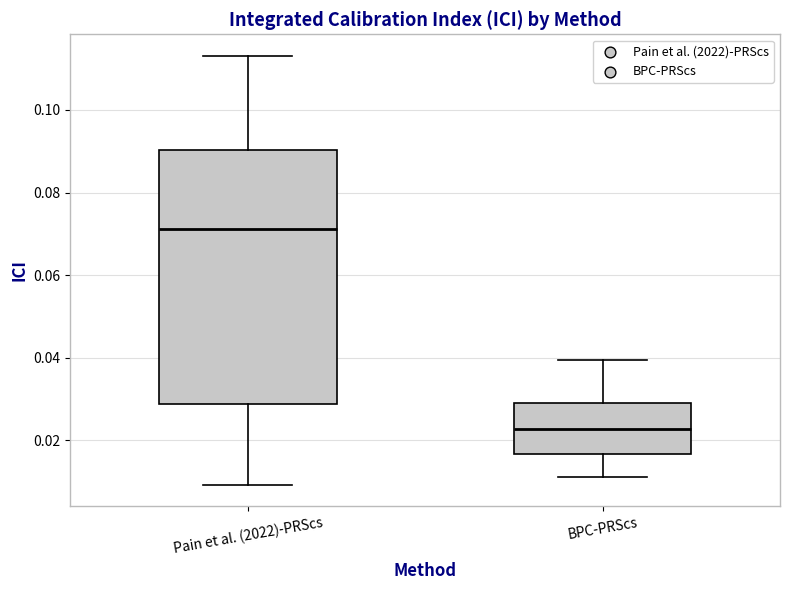

Reading left to right, read every box against the y-axis: the position of its median line, the range the box covers, and the ends of its whiskers. The values are not printed on the chart, so give them approximately, as read against the axis.

Pain et al. (2022)-PRScs: median 0.072, box 0.028 to 0.090, whiskers 0.010 to 0.114
BPC-PRScs: median 0.022, box 0.016 to 0.030, whiskers 0.012 to 0.040